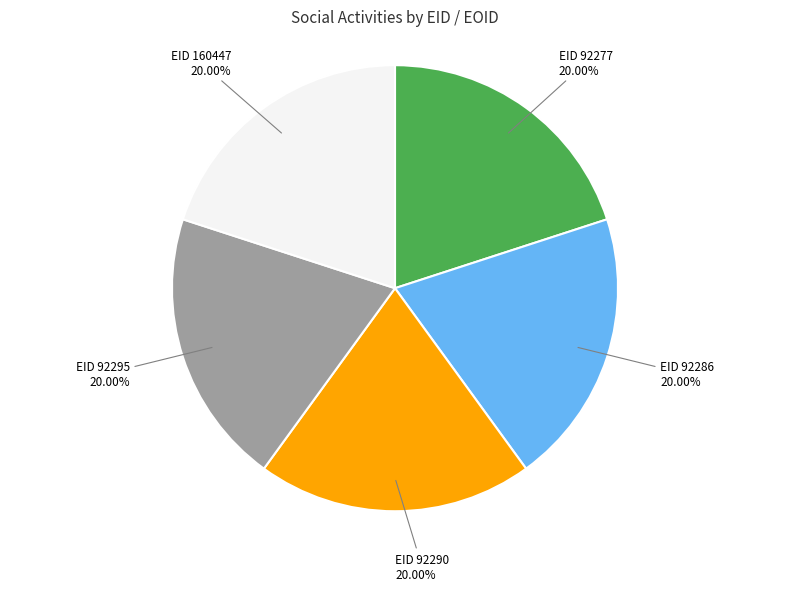

Is there any slice that represents more than half of the pie?

No